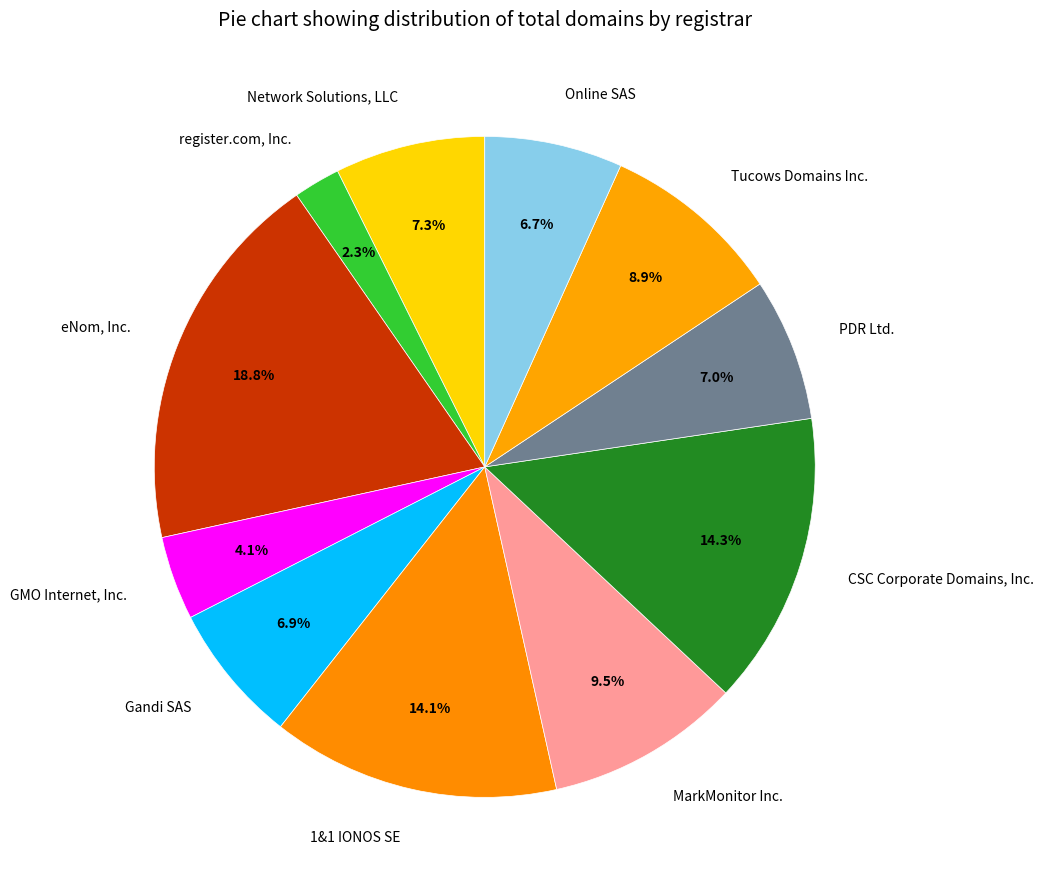

How many slices are in this pie chart?

11